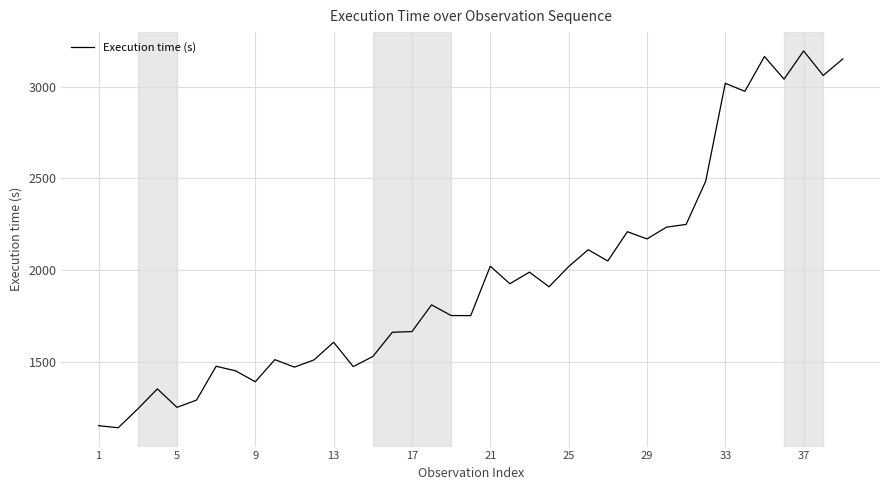

What is the maximum value shown in the chart?

3195.2